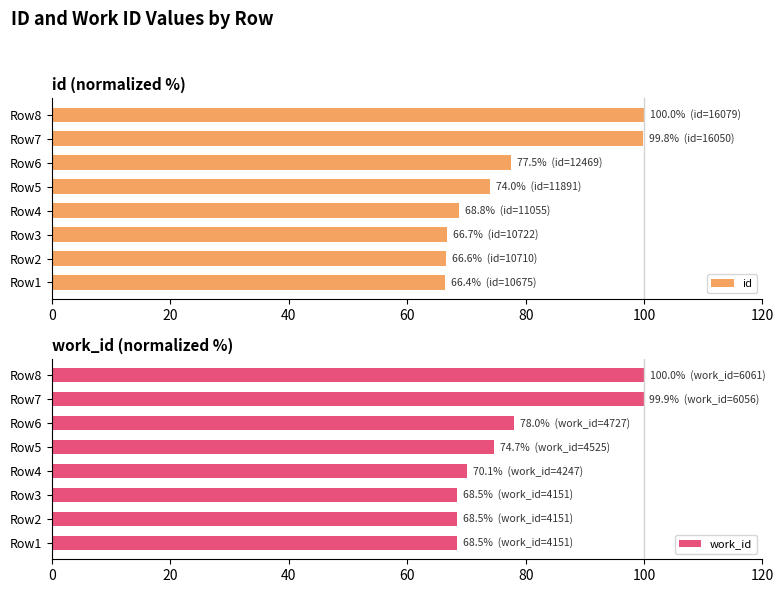

The id series shows 100.0 at Row8. True or false?

True